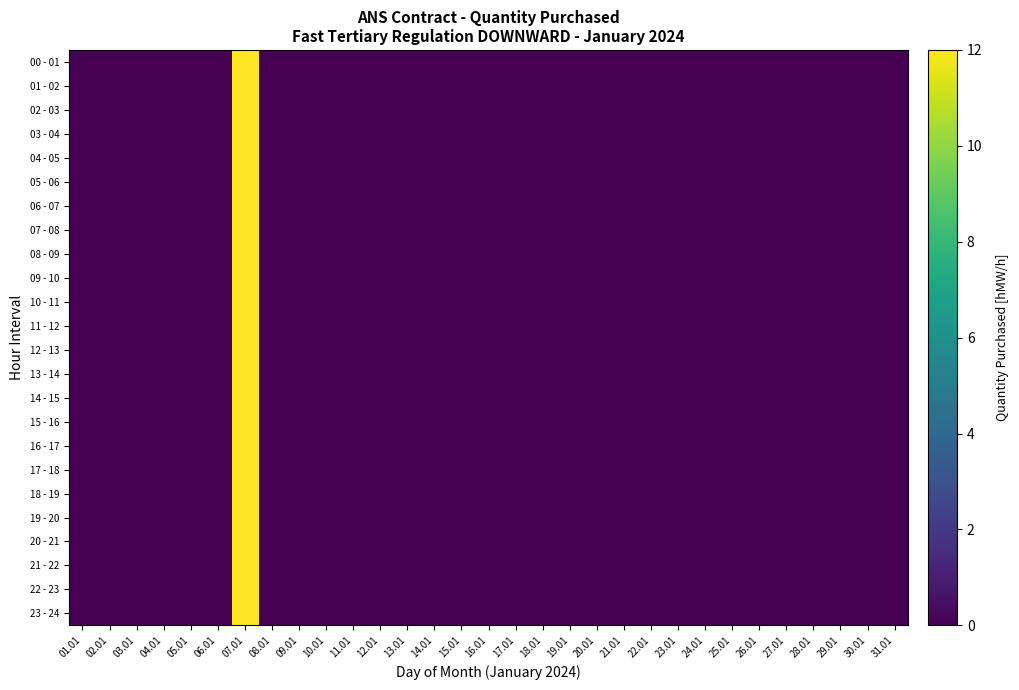

Reading right to left, transcribe all the data shown in this chart.

00 - 01: 31.01=0	30.01=0	29.01=0	28.01=0	27.01=0	26.01=0	25.01=0	24.01=0	23.01=0	22.01=0	21.01=0	20.01=0	19.01=0	18.01=0	17.01=0	16.01=0	15.01=0	14.01=0	13.01=0	12.01=0	11.01=0	10.01=0	09.01=0	08.01=0	07.01=12	06.01=0	05.01=0	04.01=0	03.01=0	02.01=0	01.01=0
01 - 02: 31.01=0	30.01=0	29.01=0	28.01=0	27.01=0	26.01=0	25.01=0	24.01=0	23.01=0	22.01=0	21.01=0	20.01=0	19.01=0	18.01=0	17.01=0	16.01=0	15.01=0	14.01=0	13.01=0	12.01=0	11.01=0	10.01=0	09.01=0	08.01=0	07.01=12	06.01=0	05.01=0	04.01=0	03.01=0	02.01=0	01.01=0
02 - 03: 31.01=0	30.01=0	29.01=0	28.01=0	27.01=0	26.01=0	25.01=0	24.01=0	23.01=0	22.01=0	21.01=0	20.01=0	19.01=0	18.01=0	17.01=0	16.01=0	15.01=0	14.01=0	13.01=0	12.01=0	11.01=0	10.01=0	09.01=0	08.01=0	07.01=12	06.01=0	05.01=0	04.01=0	03.01=0	02.01=0	01.01=0
03 - 04: 31.01=0	30.01=0	29.01=0	28.01=0	27.01=0	26.01=0	25.01=0	24.01=0	23.01=0	22.01=0	21.01=0	20.01=0	19.01=0	18.01=0	17.01=0	16.01=0	15.01=0	14.01=0	13.01=0	12.01=0	11.01=0	10.01=0	09.01=0	08.01=0	07.01=12	06.01=0	05.01=0	04.01=0	03.01=0	02.01=0	01.01=0
04 - 05: 31.01=0	30.01=0	29.01=0	28.01=0	27.01=0	26.01=0	25.01=0	24.01=0	23.01=0	22.01=0	21.01=0	20.01=0	19.01=0	18.01=0	17.01=0	16.01=0	15.01=0	14.01=0	13.01=0	12.01=0	11.01=0	10.01=0	09.01=0	08.01=0	07.01=12	06.01=0	05.01=0	04.01=0	03.01=0	02.01=0	01.01=0
05 - 06: 31.01=0	30.01=0	29.01=0	28.01=0	27.01=0	26.01=0	25.01=0	24.01=0	23.01=0	22.01=0	21.01=0	20.01=0	19.01=0	18.01=0	17.01=0	16.01=0	15.01=0	14.01=0	13.01=0	12.01=0	11.01=0	10.01=0	09.01=0	08.01=0	07.01=12	06.01=0	05.01=0	04.01=0	03.01=0	02.01=0	01.01=0
06 - 07: 31.01=0	30.01=0	29.01=0	28.01=0	27.01=0	26.01=0	25.01=0	24.01=0	23.01=0	22.01=0	21.01=0	20.01=0	19.01=0	18.01=0	17.01=0	16.01=0	15.01=0	14.01=0	13.01=0	12.01=0	11.01=0	10.01=0	09.01=0	08.01=0	07.01=12	06.01=0	05.01=0	04.01=0	03.01=0	02.01=0	01.01=0
07 - 08: 31.01=0	30.01=0	29.01=0	28.01=0	27.01=0	26.01=0	25.01=0	24.01=0	23.01=0	22.01=0	21.01=0	20.01=0	19.01=0	18.01=0	17.01=0	16.01=0	15.01=0	14.01=0	13.01=0	12.01=0	11.01=0	10.01=0	09.01=0	08.01=0	07.01=12	06.01=0	05.01=0	04.01=0	03.01=0	02.01=0	01.01=0
08 - 09: 31.01=0	30.01=0	29.01=0	28.01=0	27.01=0	26.01=0	25.01=0	24.01=0	23.01=0	22.01=0	21.01=0	20.01=0	19.01=0	18.01=0	17.01=0	16.01=0	15.01=0	14.01=0	13.01=0	12.01=0	11.01=0	10.01=0	09.01=0	08.01=0	07.01=12	06.01=0	05.01=0	04.01=0	03.01=0	02.01=0	01.01=0
09 - 10: 31.01=0	30.01=0	29.01=0	28.01=0	27.01=0	26.01=0	25.01=0	24.01=0	23.01=0	22.01=0	21.01=0	20.01=0	19.01=0	18.01=0	17.01=0	16.01=0	15.01=0	14.01=0	13.01=0	12.01=0	11.01=0	10.01=0	09.01=0	08.01=0	07.01=12	06.01=0	05.01=0	04.01=0	03.01=0	02.01=0	01.01=0
10 - 11: 31.01=0	30.01=0	29.01=0	28.01=0	27.01=0	26.01=0	25.01=0	24.01=0	23.01=0	22.01=0	21.01=0	20.01=0	19.01=0	18.01=0	17.01=0	16.01=0	15.01=0	14.01=0	13.01=0	12.01=0	11.01=0	10.01=0	09.01=0	08.01=0	07.01=12	06.01=0	05.01=0	04.01=0	03.01=0	02.01=0	01.01=0
11 - 12: 31.01=0	30.01=0	29.01=0	28.01=0	27.01=0	26.01=0	25.01=0	24.01=0	23.01=0	22.01=0	21.01=0	20.01=0	19.01=0	18.01=0	17.01=0	16.01=0	15.01=0	14.01=0	13.01=0	12.01=0	11.01=0	10.01=0	09.01=0	08.01=0	07.01=12	06.01=0	05.01=0	04.01=0	03.01=0	02.01=0	01.01=0
12 - 13: 31.01=0	30.01=0	29.01=0	28.01=0	27.01=0	26.01=0	25.01=0	24.01=0	23.01=0	22.01=0	21.01=0	20.01=0	19.01=0	18.01=0	17.01=0	16.01=0	15.01=0	14.01=0	13.01=0	12.01=0	11.01=0	10.01=0	09.01=0	08.01=0	07.01=12	06.01=0	05.01=0	04.01=0	03.01=0	02.01=0	01.01=0
13 - 14: 31.01=0	30.01=0	29.01=0	28.01=0	27.01=0	26.01=0	25.01=0	24.01=0	23.01=0	22.01=0	21.01=0	20.01=0	19.01=0	18.01=0	17.01=0	16.01=0	15.01=0	14.01=0	13.01=0	12.01=0	11.01=0	10.01=0	09.01=0	08.01=0	07.01=12	06.01=0	05.01=0	04.01=0	03.01=0	02.01=0	01.01=0
14 - 15: 31.01=0	30.01=0	29.01=0	28.01=0	27.01=0	26.01=0	25.01=0	24.01=0	23.01=0	22.01=0	21.01=0	20.01=0	19.01=0	18.01=0	17.01=0	16.01=0	15.01=0	14.01=0	13.01=0	12.01=0	11.01=0	10.01=0	09.01=0	08.01=0	07.01=12	06.01=0	05.01=0	04.01=0	03.01=0	02.01=0	01.01=0
15 - 16: 31.01=0	30.01=0	29.01=0	28.01=0	27.01=0	26.01=0	25.01=0	24.01=0	23.01=0	22.01=0	21.01=0	20.01=0	19.01=0	18.01=0	17.01=0	16.01=0	15.01=0	14.01=0	13.01=0	12.01=0	11.01=0	10.01=0	09.01=0	08.01=0	07.01=12	06.01=0	05.01=0	04.01=0	03.01=0	02.01=0	01.01=0
16 - 17: 31.01=0	30.01=0	29.01=0	28.01=0	27.01=0	26.01=0	25.01=0	24.01=0	23.01=0	22.01=0	21.01=0	20.01=0	19.01=0	18.01=0	17.01=0	16.01=0	15.01=0	14.01=0	13.01=0	12.01=0	11.01=0	10.01=0	09.01=0	08.01=0	07.01=12	06.01=0	05.01=0	04.01=0	03.01=0	02.01=0	01.01=0
17 - 18: 31.01=0	30.01=0	29.01=0	28.01=0	27.01=0	26.01=0	25.01=0	24.01=0	23.01=0	22.01=0	21.01=0	20.01=0	19.01=0	18.01=0	17.01=0	16.01=0	15.01=0	14.01=0	13.01=0	12.01=0	11.01=0	10.01=0	09.01=0	08.01=0	07.01=12	06.01=0	05.01=0	04.01=0	03.01=0	02.01=0	01.01=0
18 - 19: 31.01=0	30.01=0	29.01=0	28.01=0	27.01=0	26.01=0	25.01=0	24.01=0	23.01=0	22.01=0	21.01=0	20.01=0	19.01=0	18.01=0	17.01=0	16.01=0	15.01=0	14.01=0	13.01=0	12.01=0	11.01=0	10.01=0	09.01=0	08.01=0	07.01=12	06.01=0	05.01=0	04.01=0	03.01=0	02.01=0	01.01=0
19 - 20: 31.01=0	30.01=0	29.01=0	28.01=0	27.01=0	26.01=0	25.01=0	24.01=0	23.01=0	22.01=0	21.01=0	20.01=0	19.01=0	18.01=0	17.01=0	16.01=0	15.01=0	14.01=0	13.01=0	12.01=0	11.01=0	10.01=0	09.01=0	08.01=0	07.01=12	06.01=0	05.01=0	04.01=0	03.01=0	02.01=0	01.01=0
20 - 21: 31.01=0	30.01=0	29.01=0	28.01=0	27.01=0	26.01=0	25.01=0	24.01=0	23.01=0	22.01=0	21.01=0	20.01=0	19.01=0	18.01=0	17.01=0	16.01=0	15.01=0	14.01=0	13.01=0	12.01=0	11.01=0	10.01=0	09.01=0	08.01=0	07.01=12	06.01=0	05.01=0	04.01=0	03.01=0	02.01=0	01.01=0
21 - 22: 31.01=0	30.01=0	29.01=0	28.01=0	27.01=0	26.01=0	25.01=0	24.01=0	23.01=0	22.01=0	21.01=0	20.01=0	19.01=0	18.01=0	17.01=0	16.01=0	15.01=0	14.01=0	13.01=0	12.01=0	11.01=0	10.01=0	09.01=0	08.01=0	07.01=12	06.01=0	05.01=0	04.01=0	03.01=0	02.01=0	01.01=0
22 - 23: 31.01=0	30.01=0	29.01=0	28.01=0	27.01=0	26.01=0	25.01=0	24.01=0	23.01=0	22.01=0	21.01=0	20.01=0	19.01=0	18.01=0	17.01=0	16.01=0	15.01=0	14.01=0	13.01=0	12.01=0	11.01=0	10.01=0	09.01=0	08.01=0	07.01=12	06.01=0	05.01=0	04.01=0	03.01=0	02.01=0	01.01=0
23 - 24: 31.01=0	30.01=0	29.01=0	28.01=0	27.01=0	26.01=0	25.01=0	24.01=0	23.01=0	22.01=0	21.01=0	20.01=0	19.01=0	18.01=0	17.01=0	16.01=0	15.01=0	14.01=0	13.01=0	12.01=0	11.01=0	10.01=0	09.01=0	08.01=0	07.01=12	06.01=0	05.01=0	04.01=0	03.01=0	02.01=0	01.01=0